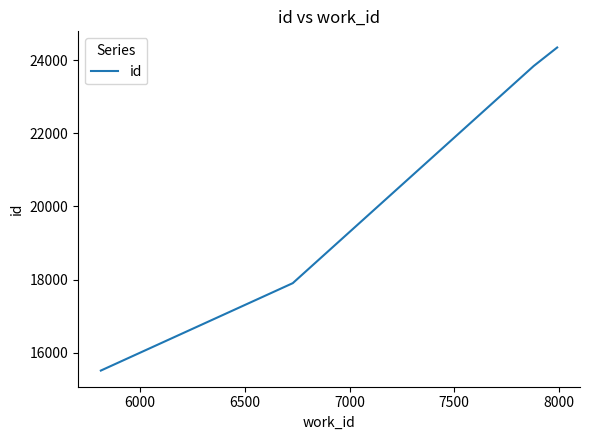

True or false: the data has more than 0 interior local peaks.

False